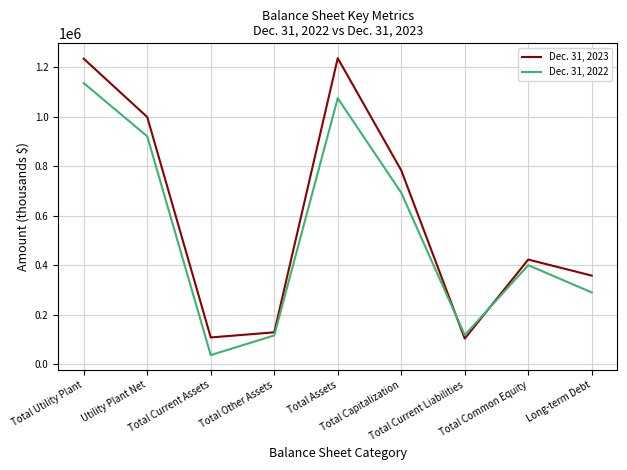

Rank the series by their maximum value, from highest to lowest.

Dec. 31, 2023, Dec. 31, 2022